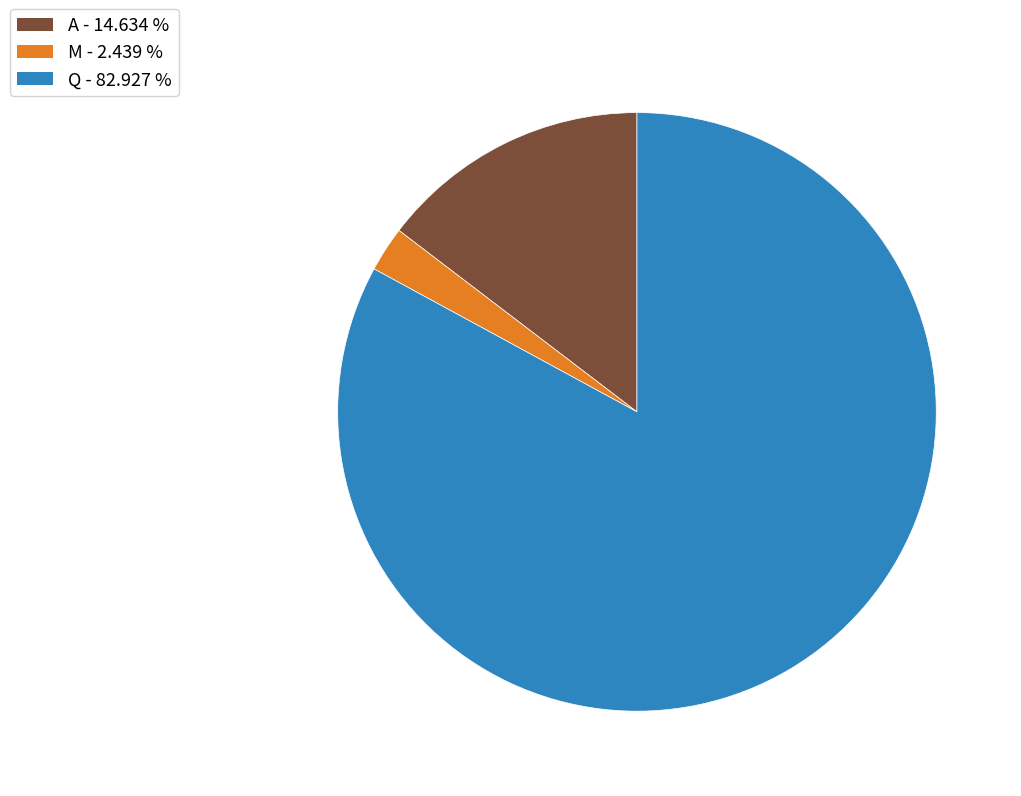

Count the number of slices in the pie.

3